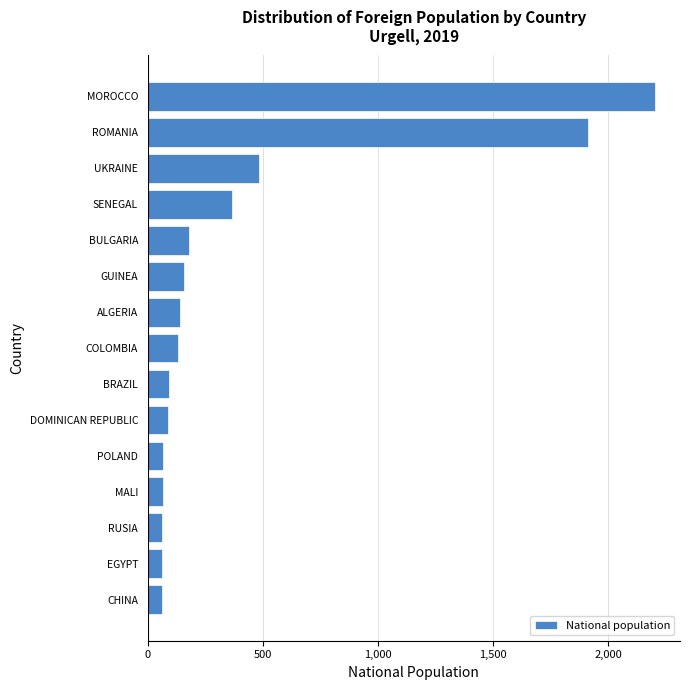

What is the difference between the maximum and minimum values?

2142